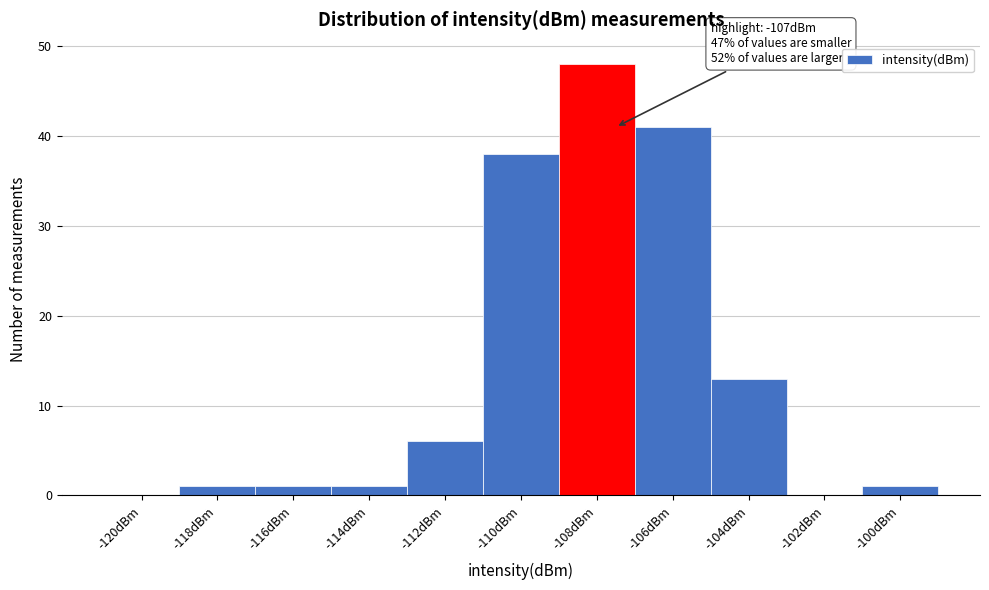

Reading left to right, extract all data points from this chart.

-120dBm=0	-118dBm=1	-116dBm=1	-114dBm=1	-112dBm=6	-110dBm=38	-108dBm=48	-106dBm=41	-104dBm=13	-102dBm=0	-100dBm=1